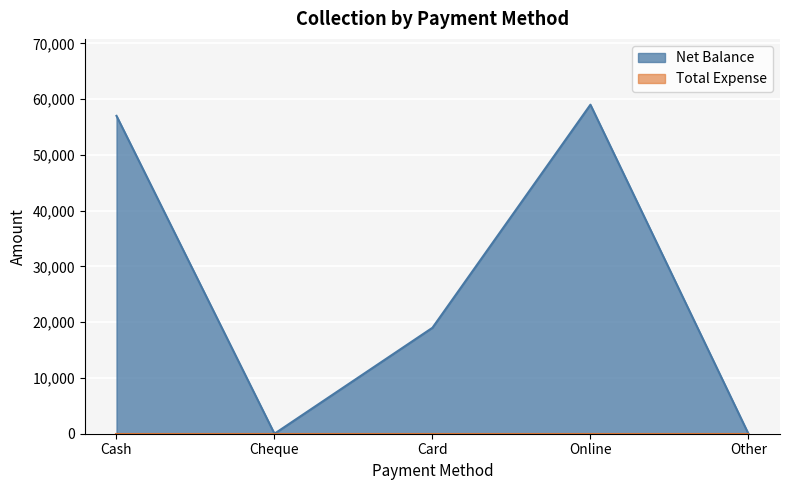

What is the value of the 1st point from the left?

57000